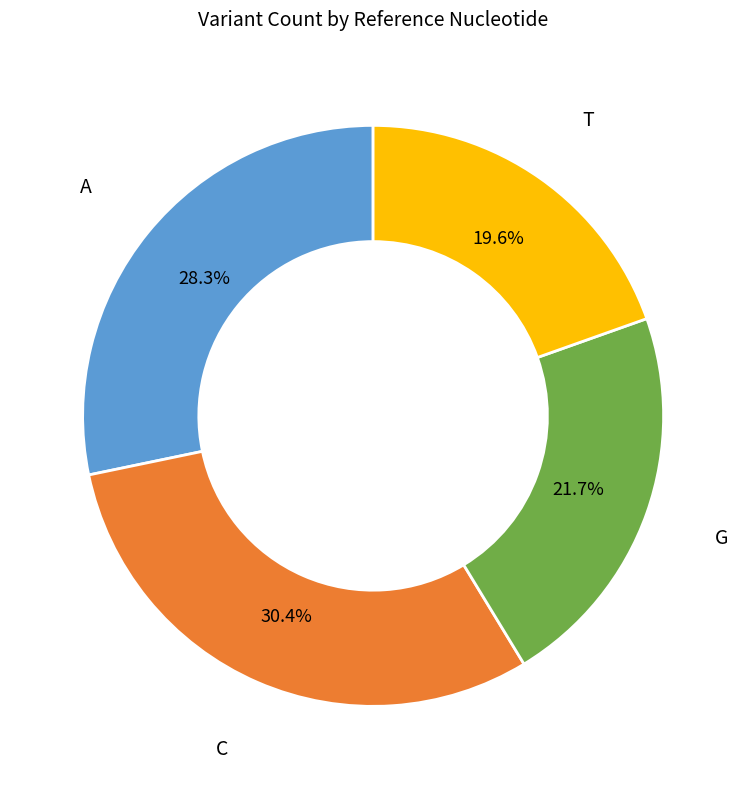

Is there any slice that represents more than half of the pie?

No